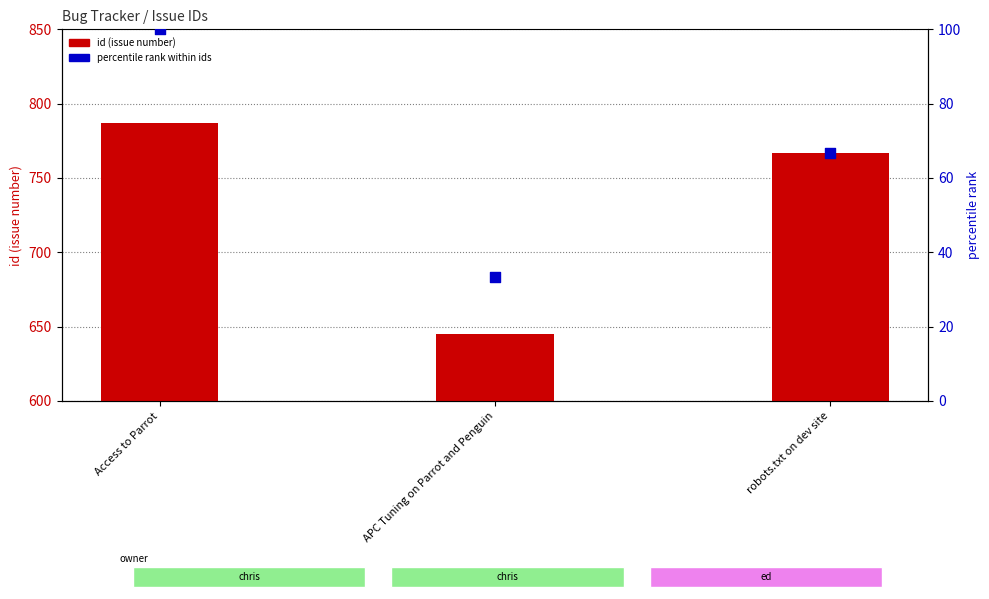

At how many categories does at least one series exceed 771?

1